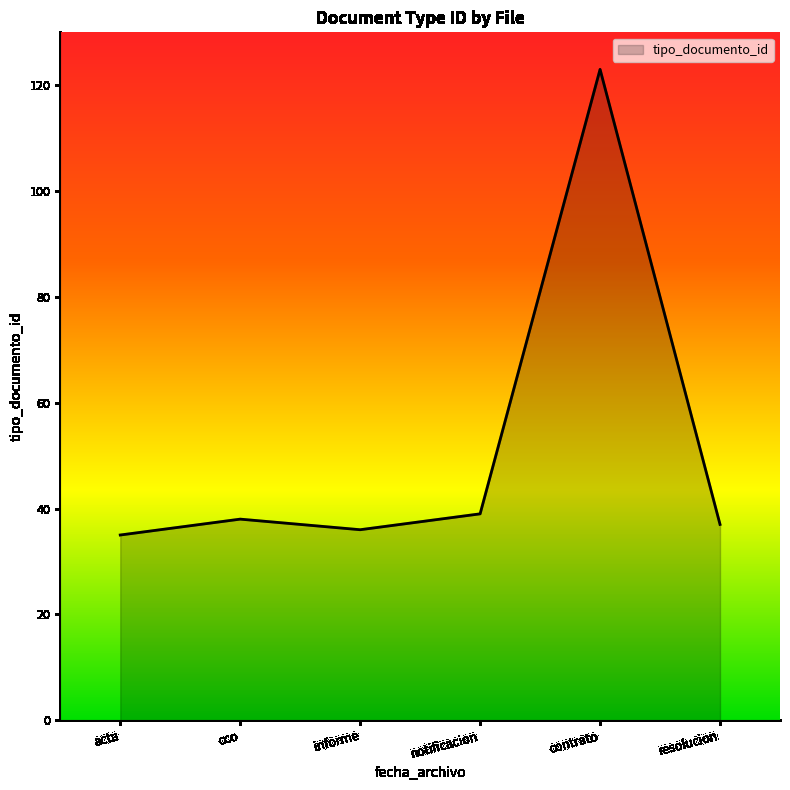

What is the average value?

51